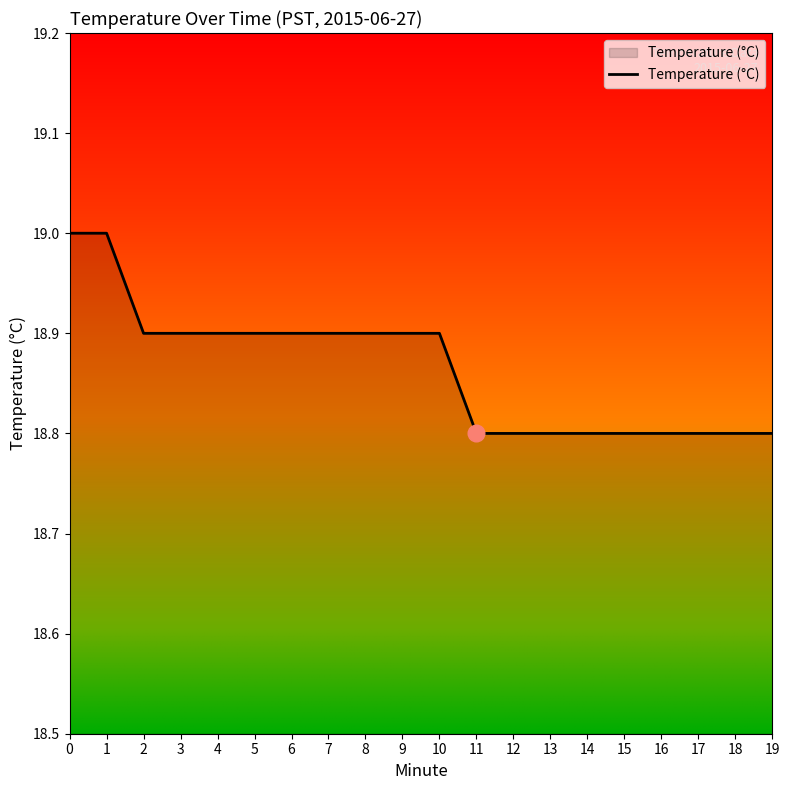

What is the smallest value displayed?

18.8